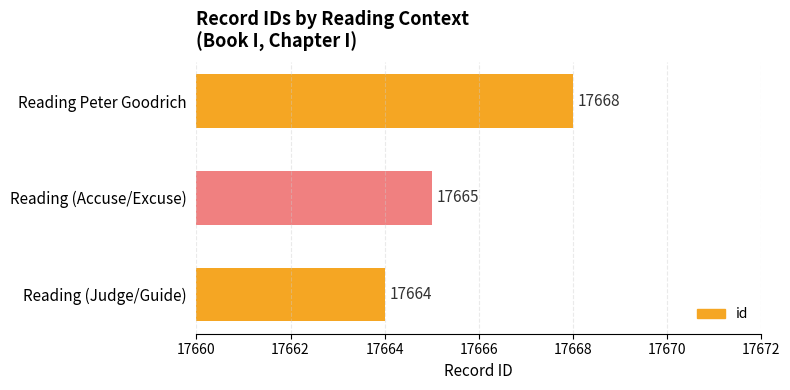

What is the smallest value displayed?

17664